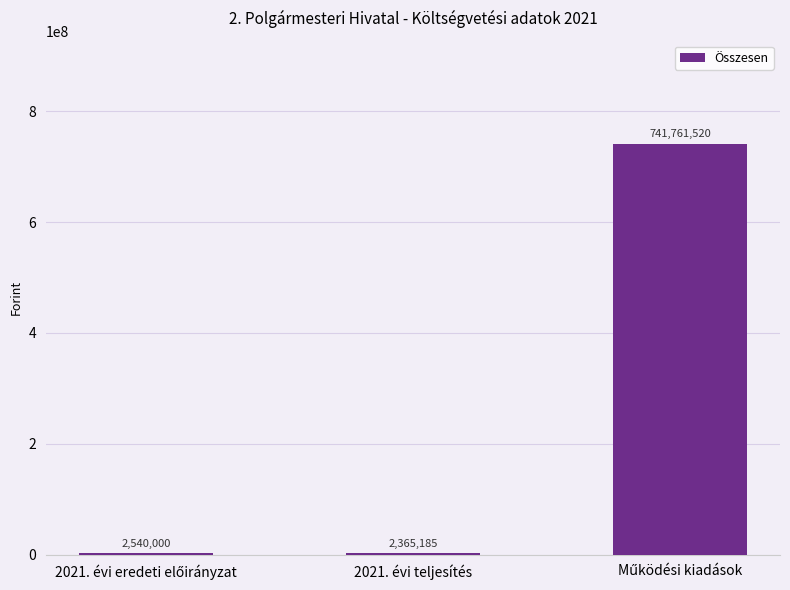

Are the bars horizontal?

No